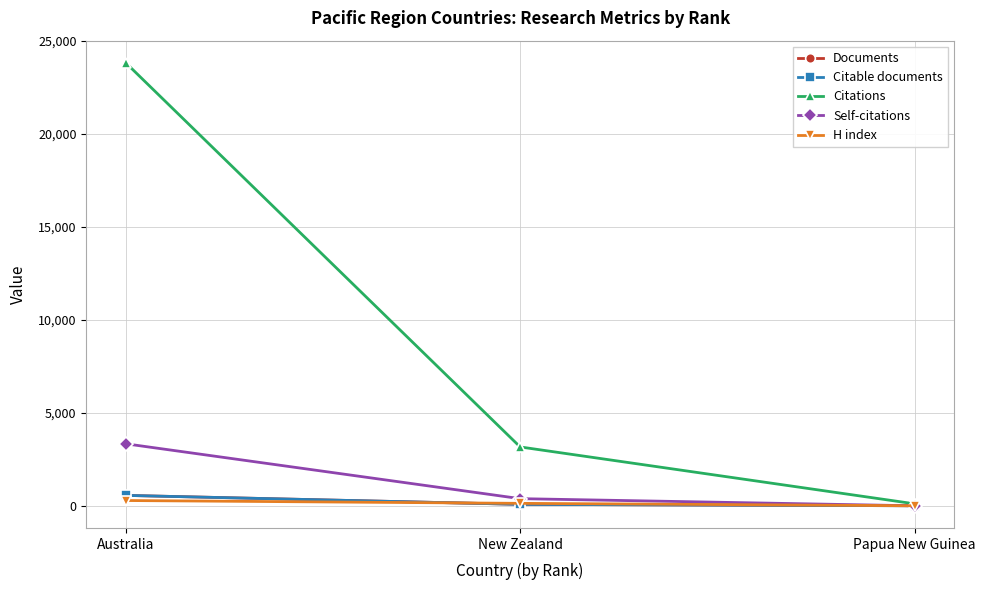

Which series has the widest spread of values?

Citations